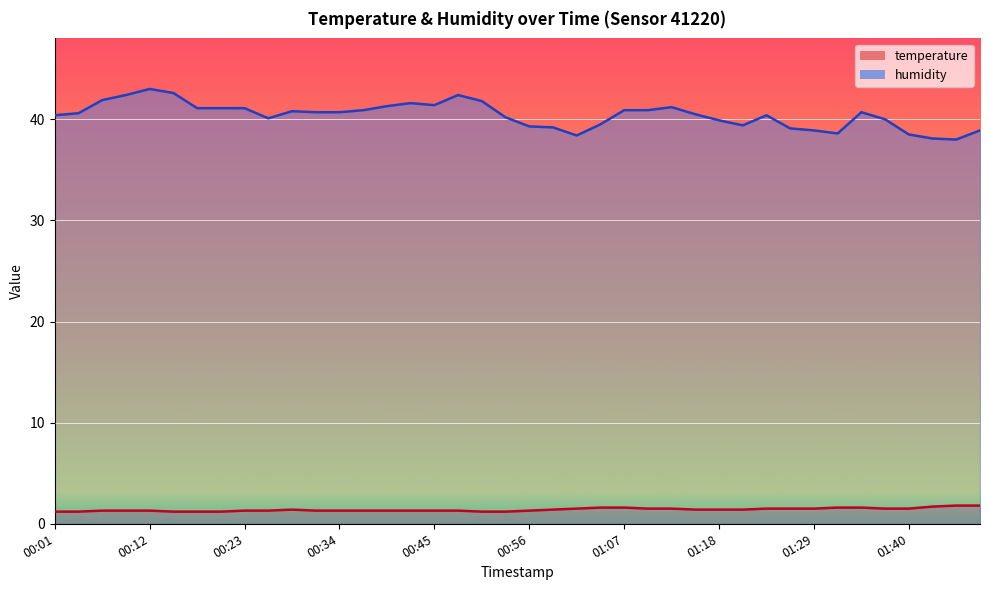

What is the average value of the humidity series?

40.4